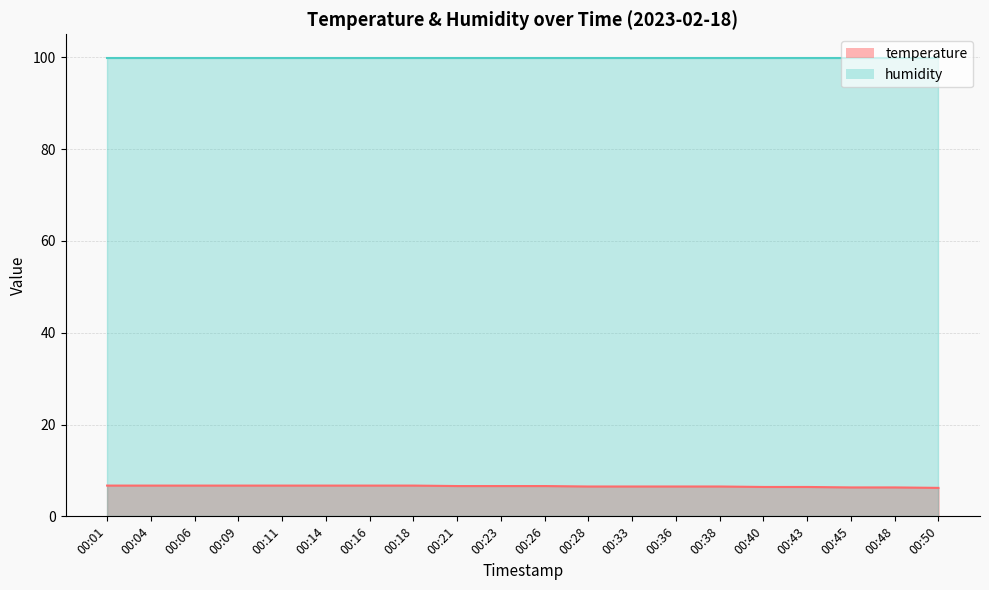

The chart shows a value of 1.7 at 00:06. True or false?

False